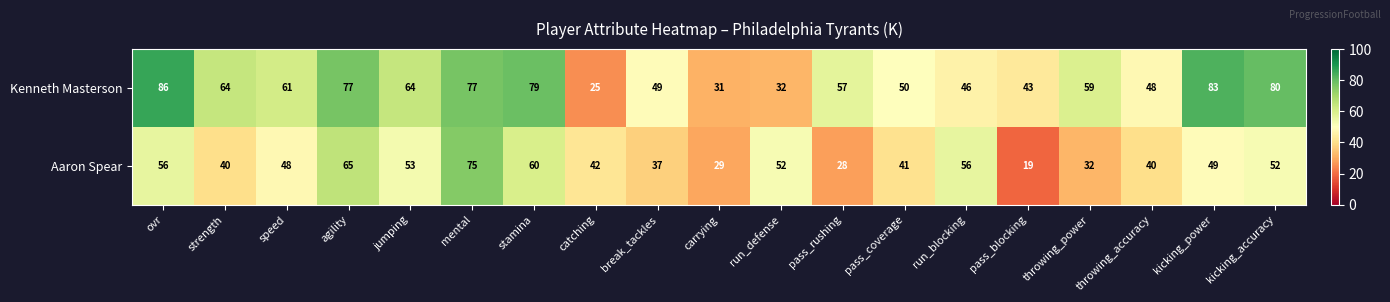

At pass_coverage, list the series in order from smallest to largest.

Aaron Spear, Kenneth Masterson